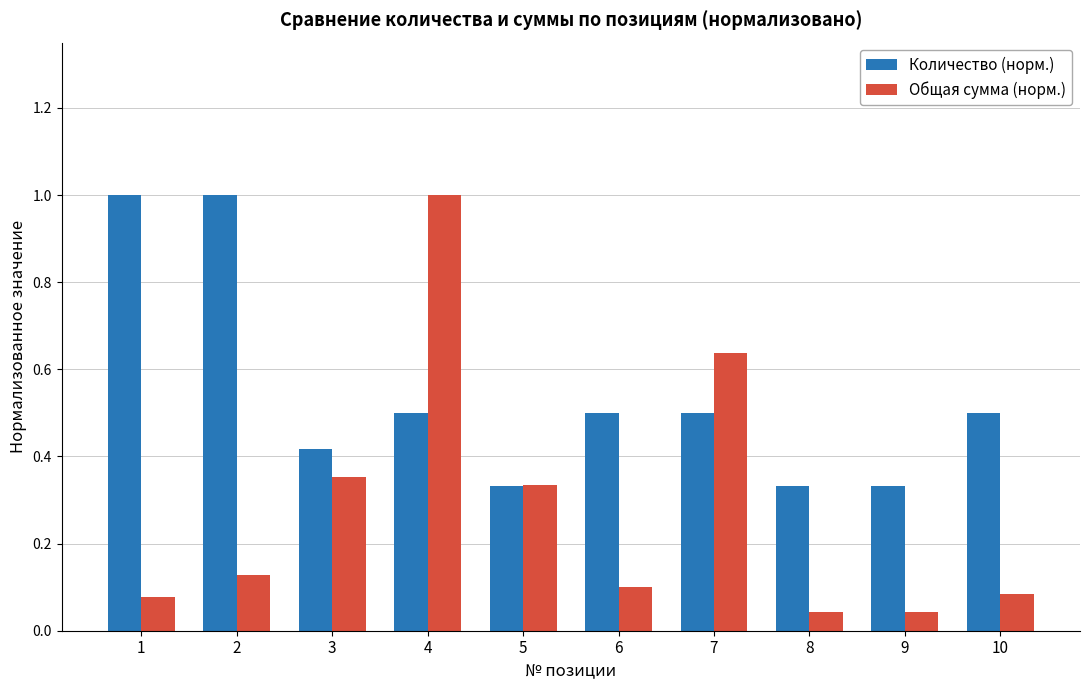

Which series changed the most between 8 and 10?

Количество (норм.)